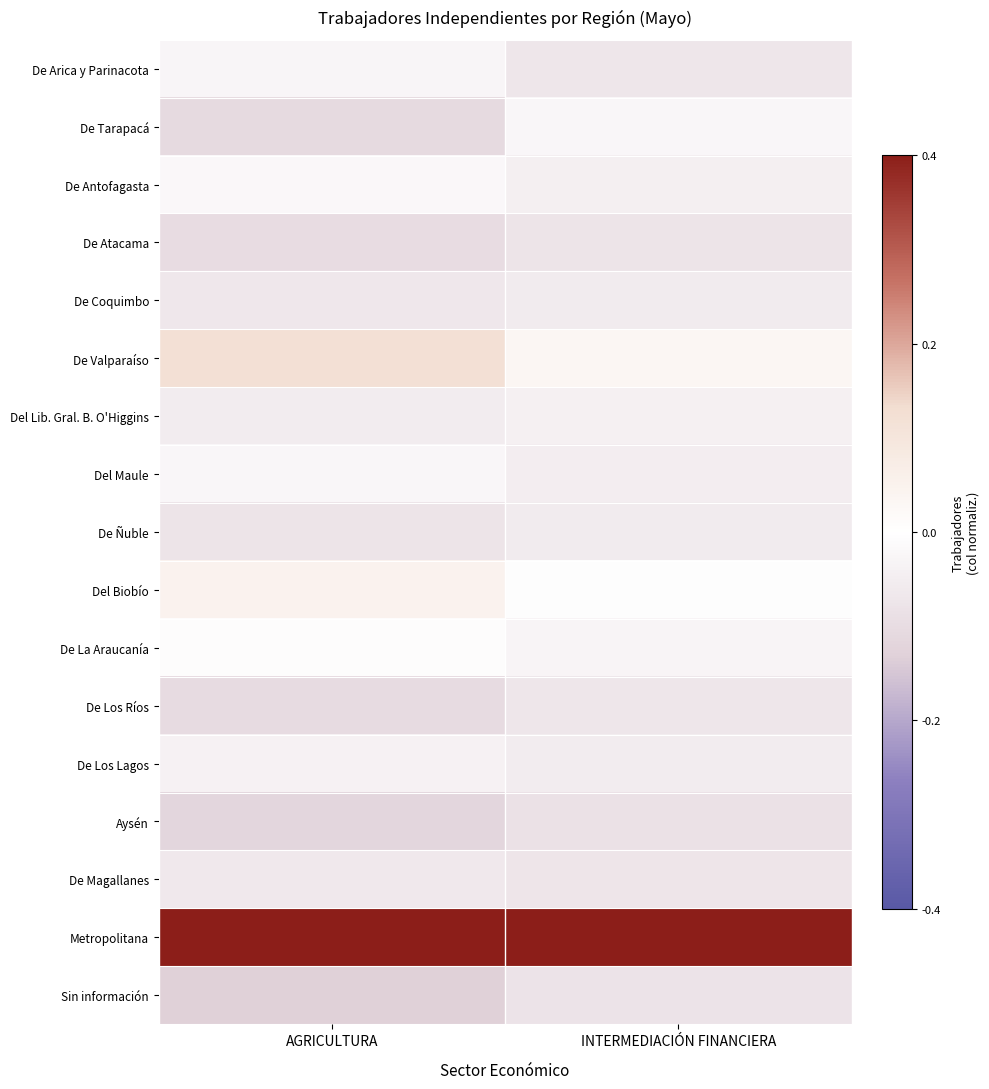

At INTERMEDIACIÓN FINANCIERA, list the series in order from smallest to largest.

Aysén, Sin información, De Atacama, De Magallanes, De Los Ríos, De Arica y Parinacota, De Ñuble, De Coquimbo, De Los Lagos, Del Maule, De Antofagasta, Del Lib. Gral. B. O'Higgins, De La Araucanía, De Tarapacá, Del Biobío, De Valparaíso, Metropolitana